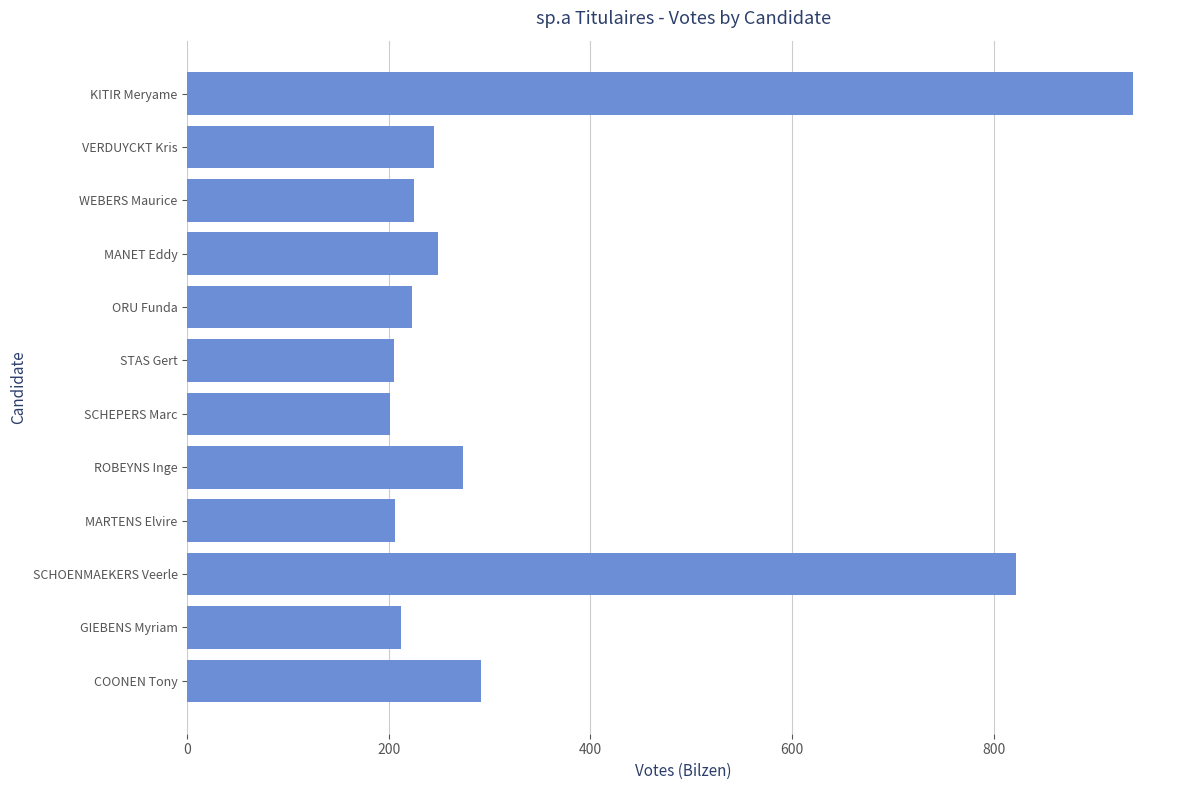

What is the label of the 9th bar from the bottom?

MANET Eddy